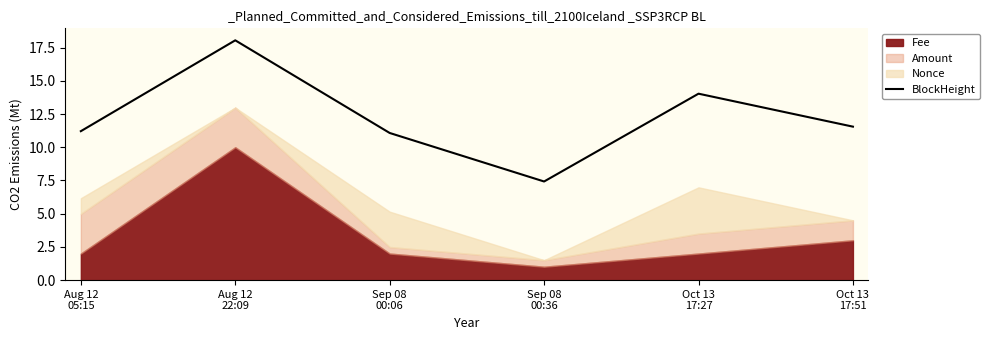

Rank the categories by value from lowest to highest.

Sep 08
00:36, Sep 08
00:06, Aug 12
05:15, Oct 13
17:51, Oct 13
17:27, Aug 12
22:09